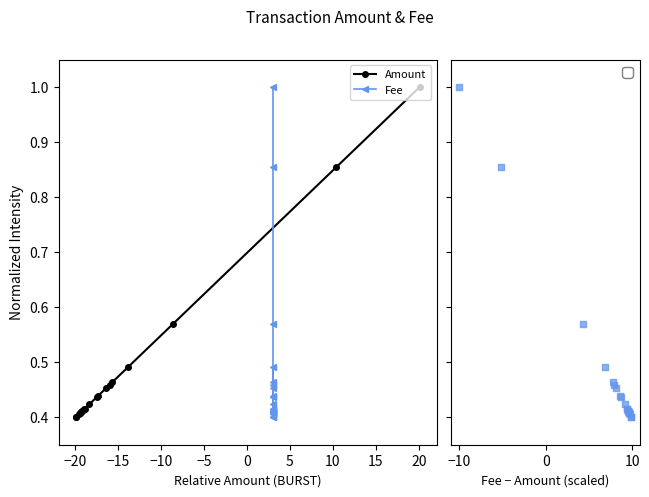

What is the maximum value for Amount?

1.0